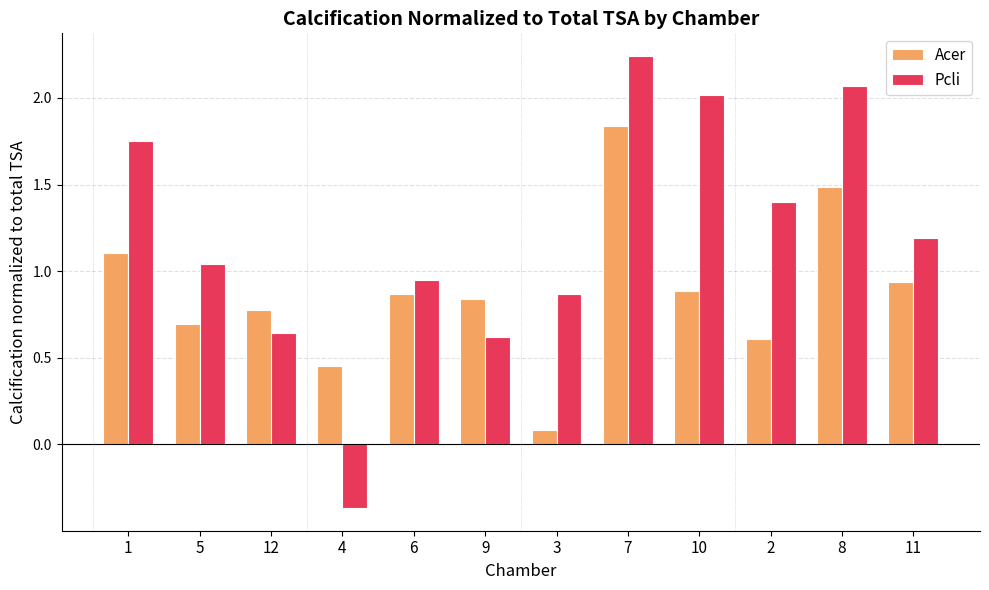

What is the average value of the Pcli series?

1.2